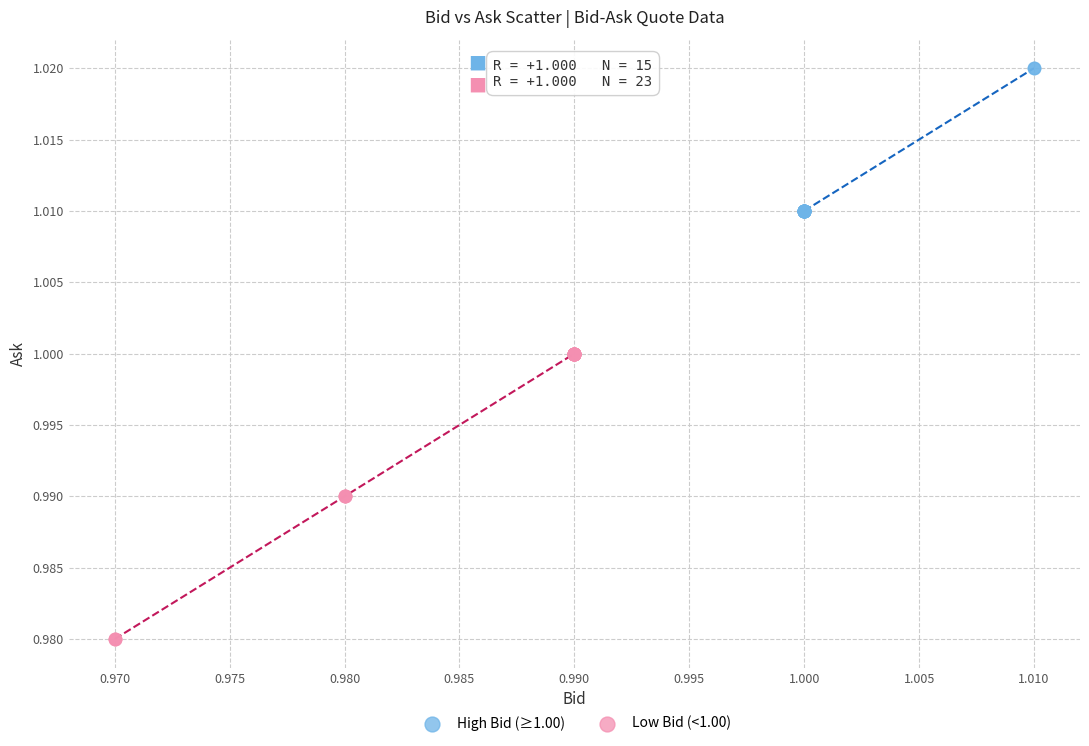

Which series reaches the minimum Y coordinate?

Low Bid (<1.00)